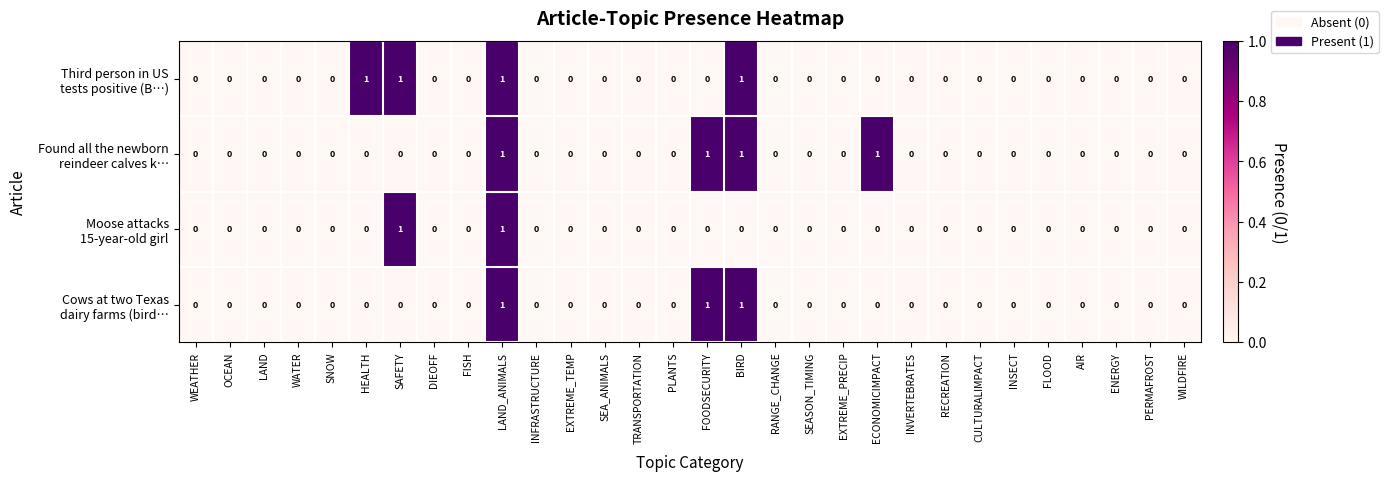

At which category is the sum across all series the highest?

LAND_ANIMALS